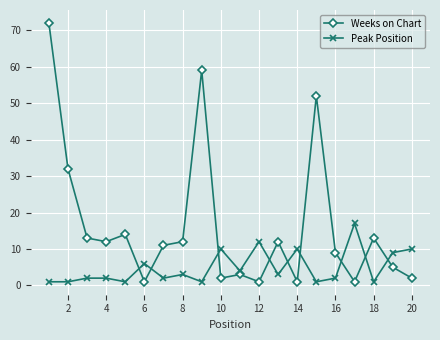

True or false: Weeks on Chart has more than 1 points higher than both neighbors.

True